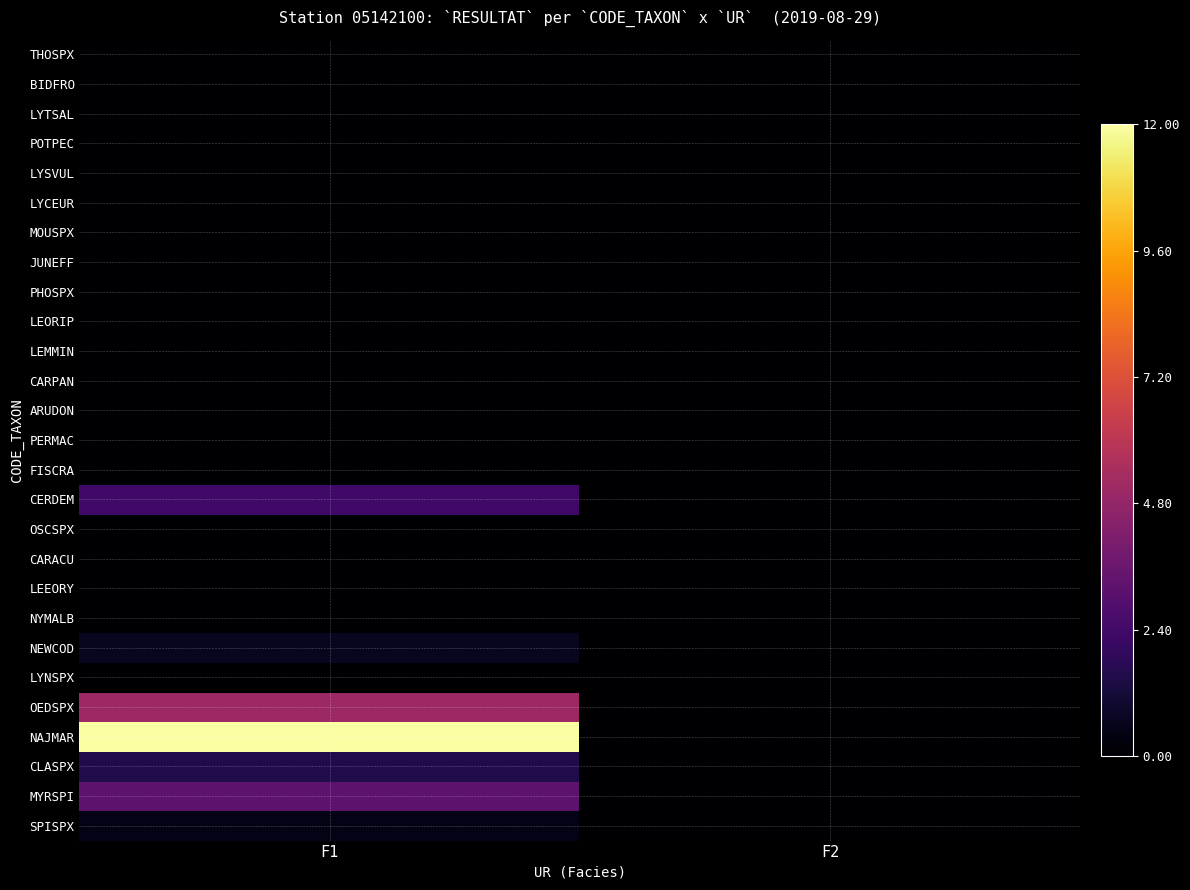

Reading left to right, transcribe all the data shown in this chart.

THOSPX: F1=0.0	F2=0.0
BIDFRO: F1=0.0	F2=0.0
LYTSAL: F1=0.0	F2=0.0
POTPEC: F1=0.0	F2=0.0
LYSVUL: F1=0.0	F2=0.0
LYCEUR: F1=0.0	F2=0.0
MOUSPX: F1=0.0	F2=0.0
JUNEFF: F1=0.0	F2=0.0
PHOSPX: F1=0.0	F2=0.0
LEORIP: F1=0.0	F2=0.0
LEMMIN: F1=0.0	F2=0.0
CARPAN: F1=0.0	F2=0.0
ARUDON: F1=0.0	F2=0.0
PERMAC: F1=0.0	F2=0.0
FISCRA: F1=0.0	F2=0.0
CERDEM: F1=2.4	F2=0.0
OSCSPX: F1=0.0	F2=0.0
CARACU: F1=0.0	F2=0.0
LEEORY: F1=0.0	F2=0.0
NYMALB: F1=0.0	F2=0.0
NEWCOD: F1=0.7	F2=0.0
LYNSPX: F1=0.0	F2=0.0
OEDSPX: F1=5.1	F2=0.0
NAJMAR: F1=12.0	F2=0.0
CLASPX: F1=1.5	F2=0.0
MYRSPI: F1=3.2	F2=0.0
SPISPX: F1=0.5	F2=0.0